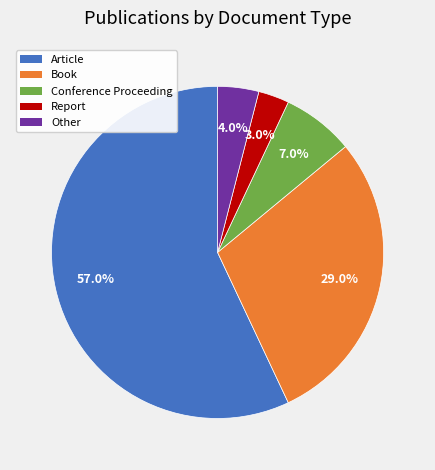

What percentage is the Report slice, to the nearest percent?

3%